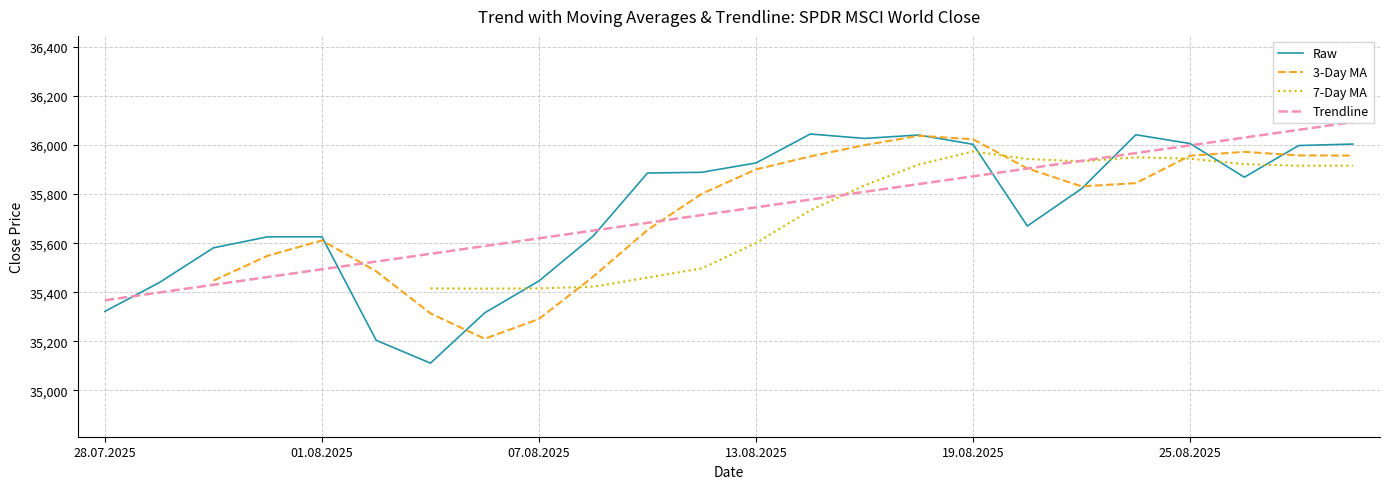

What is the highest value of the Raw series?

36045.0